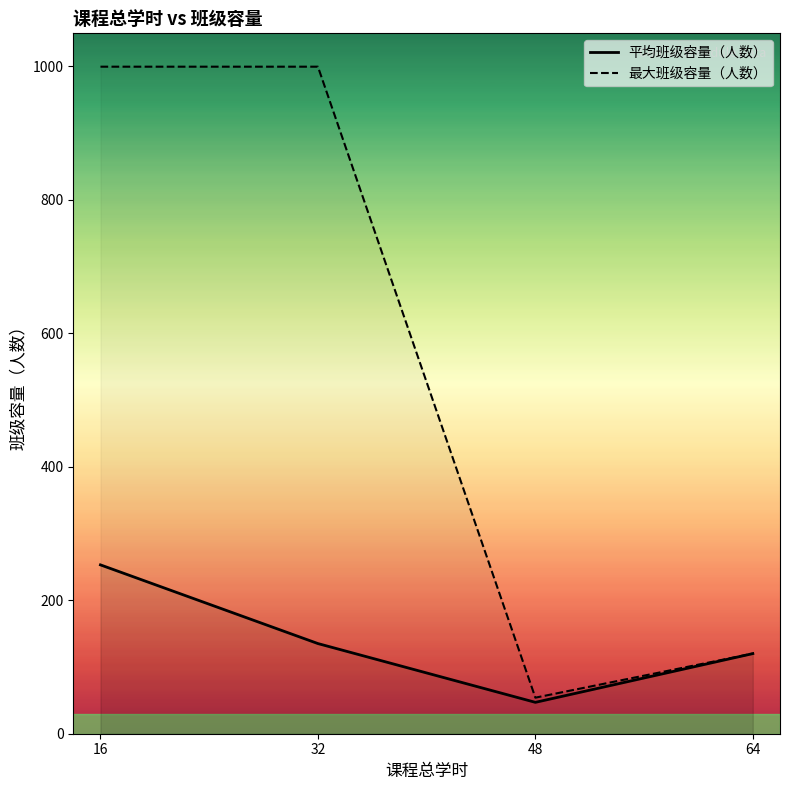

How many series are shown in this chart?

2